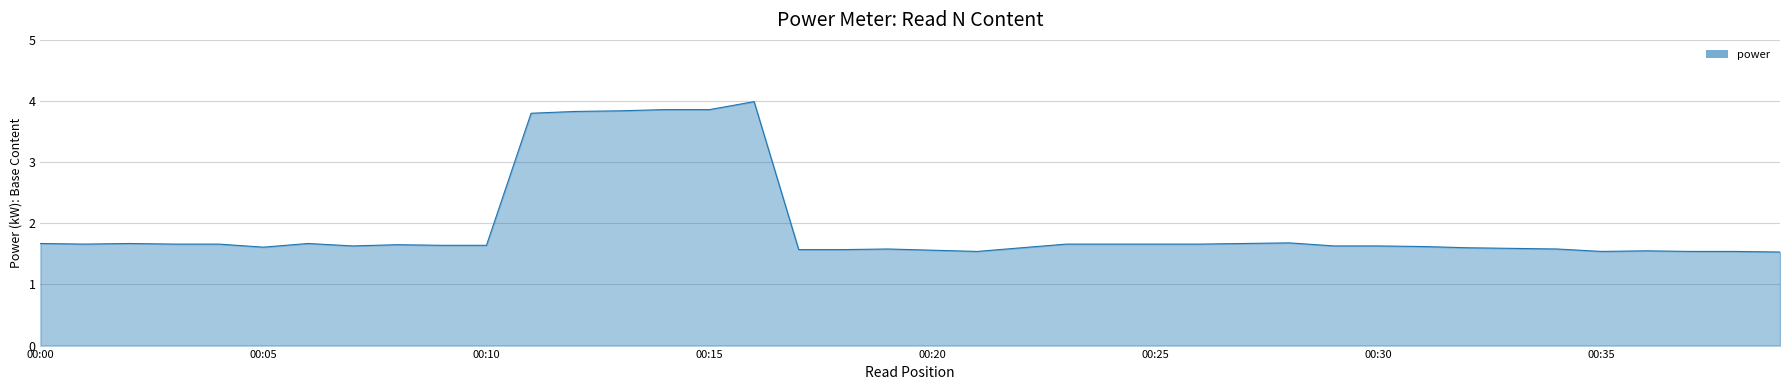

True or false: the data shows 1.7 at 00:00.

True